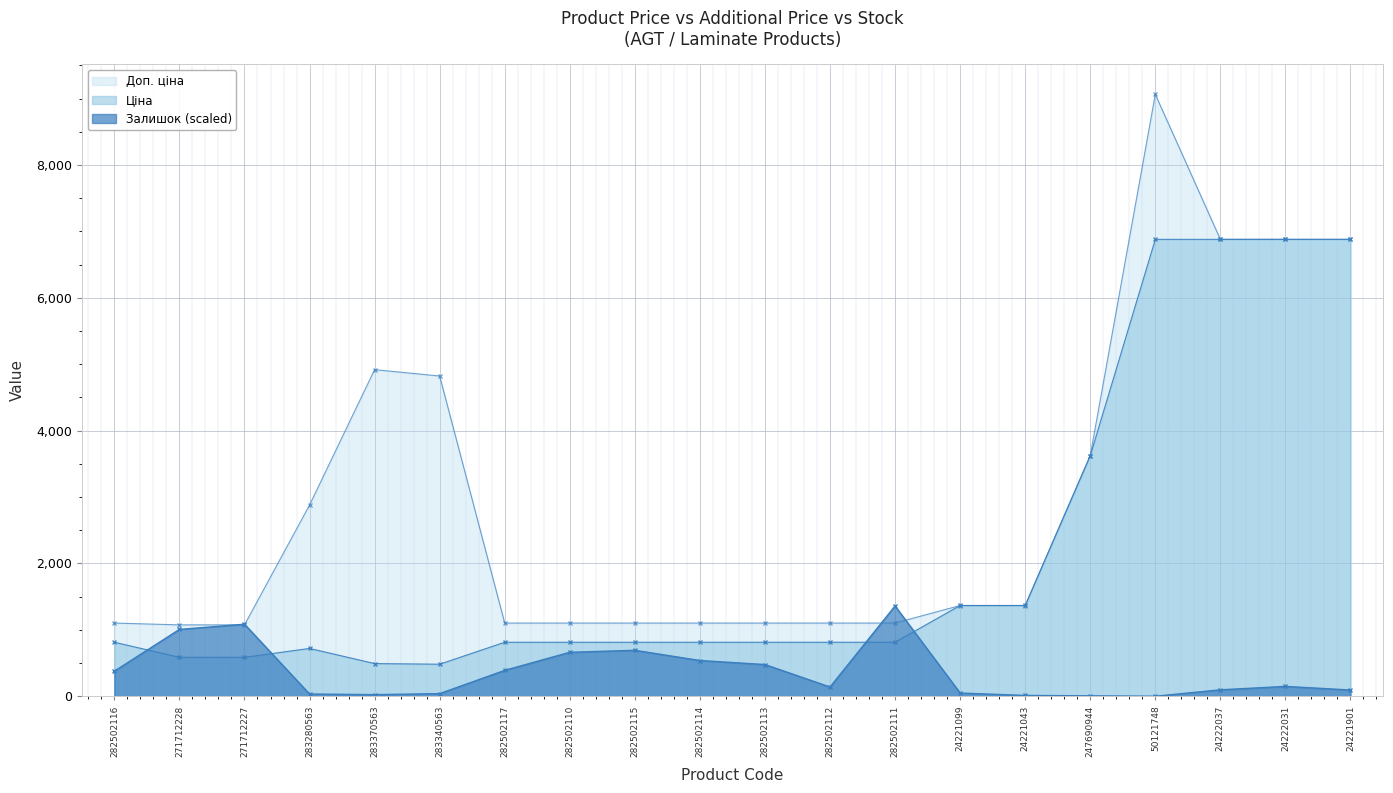

Reading left to right, what are all the values shown in this chart?

Ціна: 813.0	586.0	586.0	719.6	491.7	482.1	813.0	813.0	813.0	813.0	813.0	813.0	813.0	1366.3	1366.3	3622.2	6879.5	6879.5	6879.5	6879.5
Доп. ціна: 1101.8	1074.5	1074.5	2878.5	4917.4	4821.4	1101.8	1101.8	1101.8	1101.8	1101.8	1101.8	1101.8	1366.0	1366.0	3622.2	9062.9	6879.5	6879.5	6879.5
Залишок: 377.6	1006.0	1084.5	33.2	24.2	39.3	389.7	661.6	691.8	537.7	477.3	139.0	1359.4	48.3	12.1	6.0	0.0	96.7	148.0	93.6